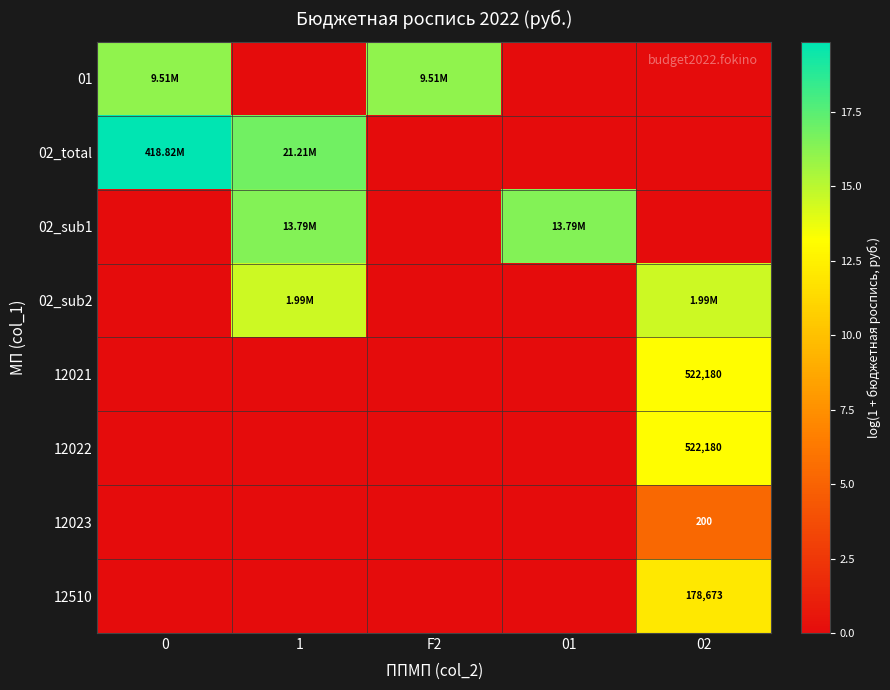

Which label corresponds to the smallest value in the chart?

1